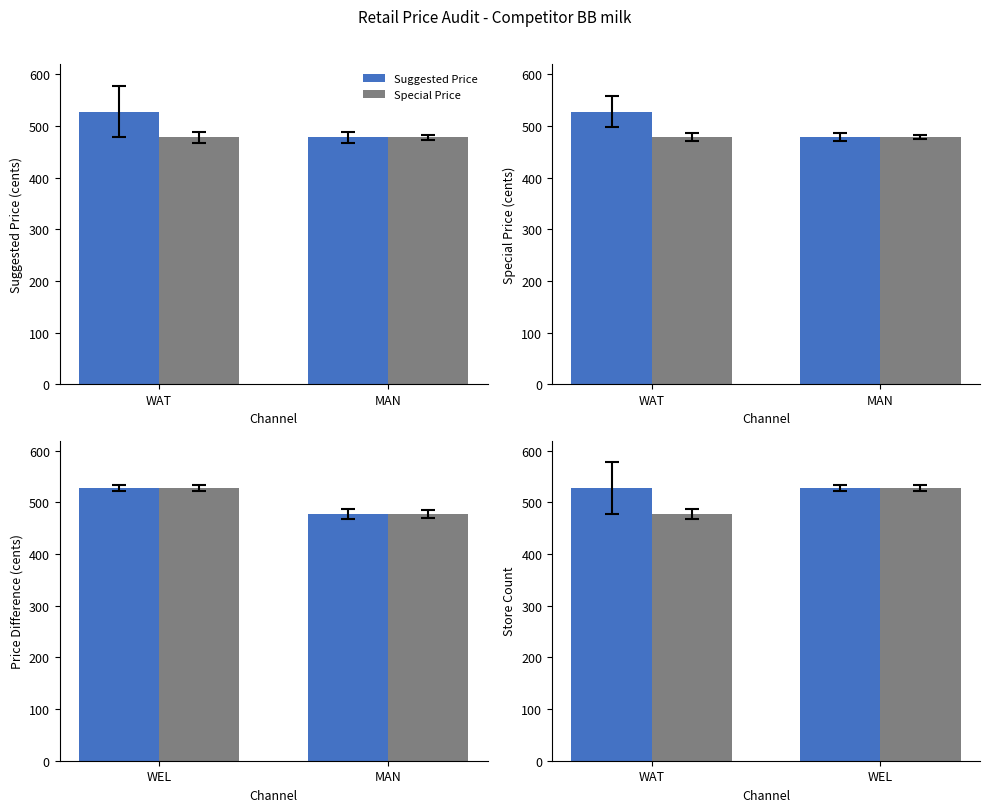

What is the sum of all Special Price values?

1006